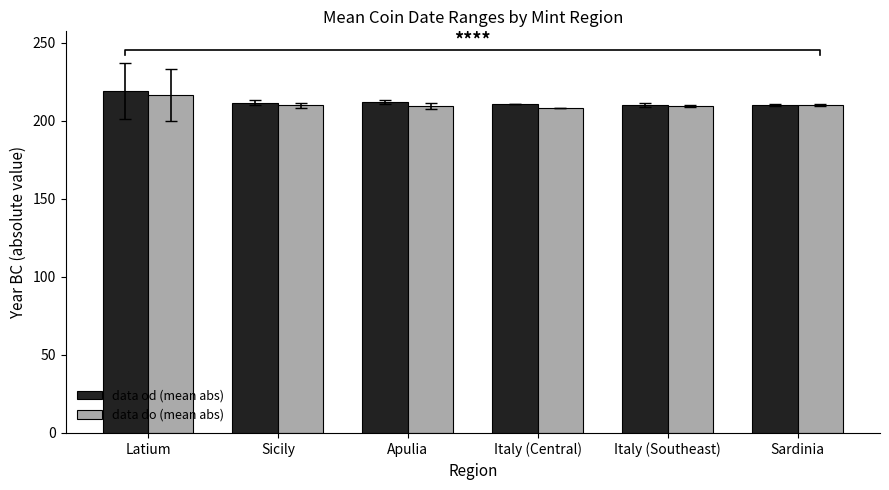

What are all the series names shown in the legend?

data od (mean abs), data do (mean abs)